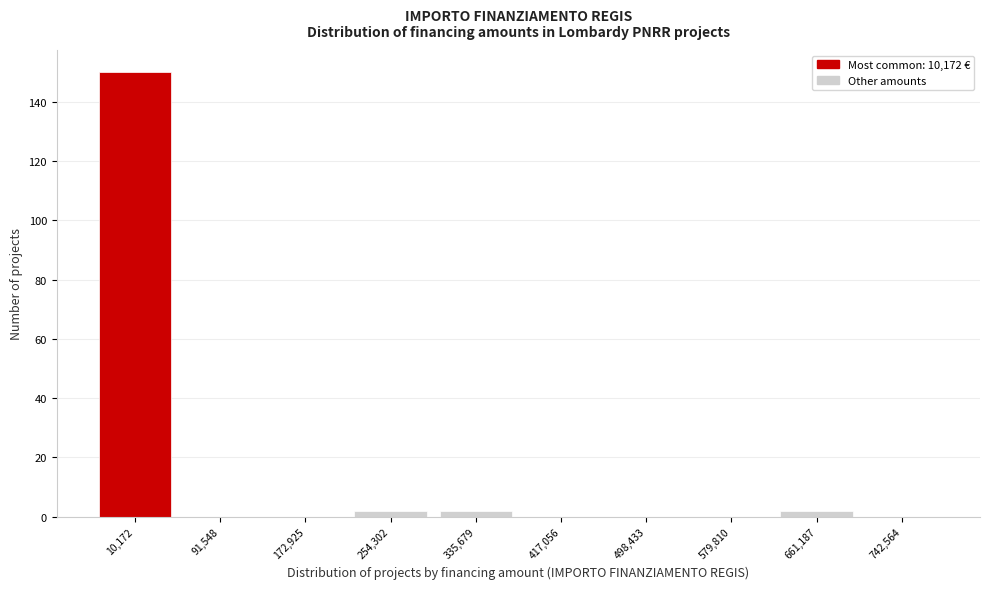

Reading left to right, list all the values displayed in this chart.

10,172=150	91,548=0	172,925=0	254,302=2	335,679=2	417,056=0	498,433=0	579,810=0	661,187=2	742,564=0